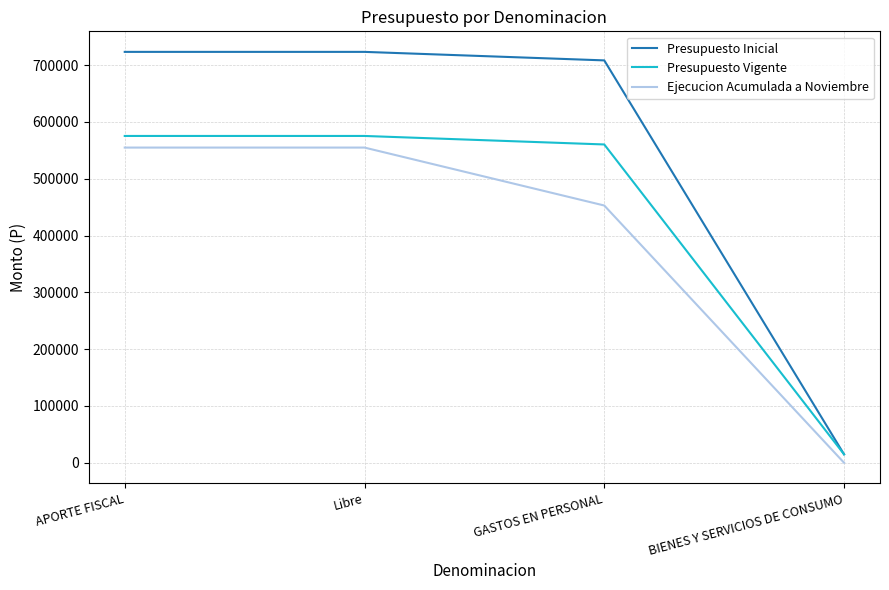

What is the sum of all Presupuesto Vigente values?

1726146